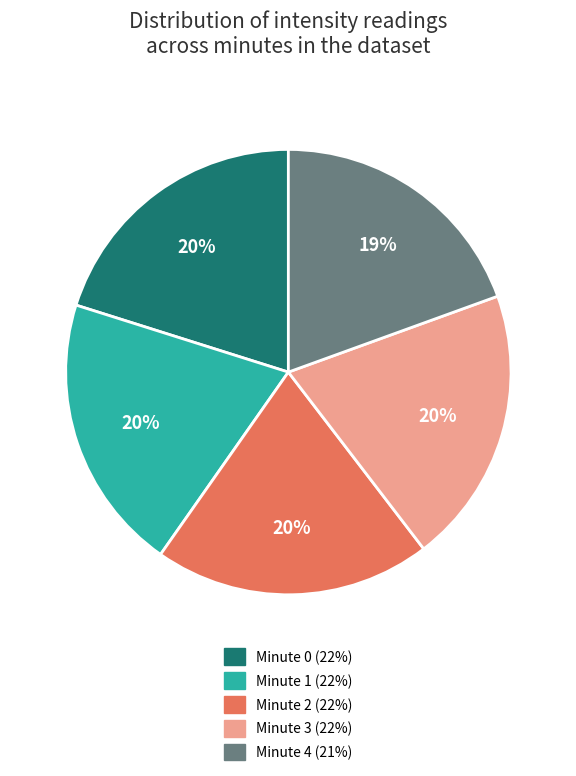

What percentage is the Minute 1 slice, to the nearest percent?

20%